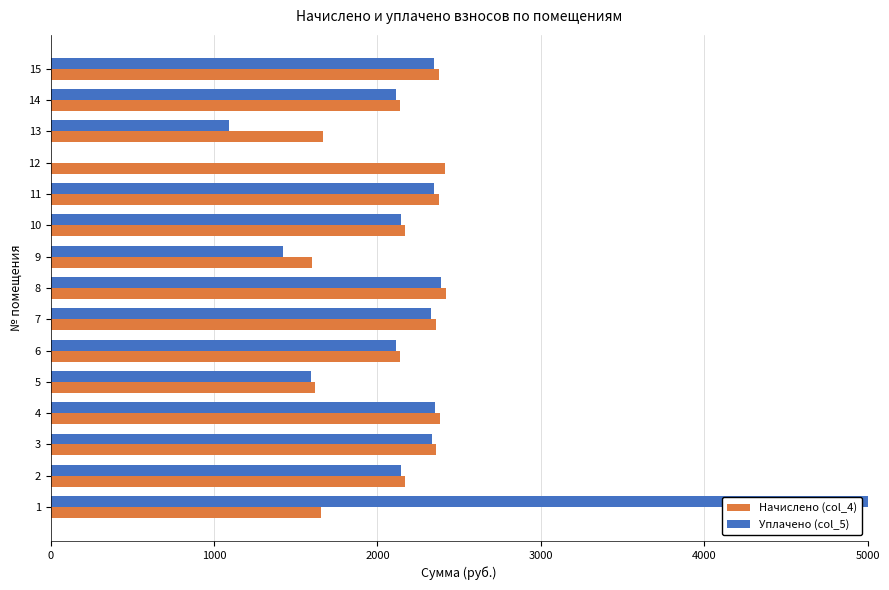

Between 1 and 3, which series saw the biggest shift?

Уплачено (col_5)